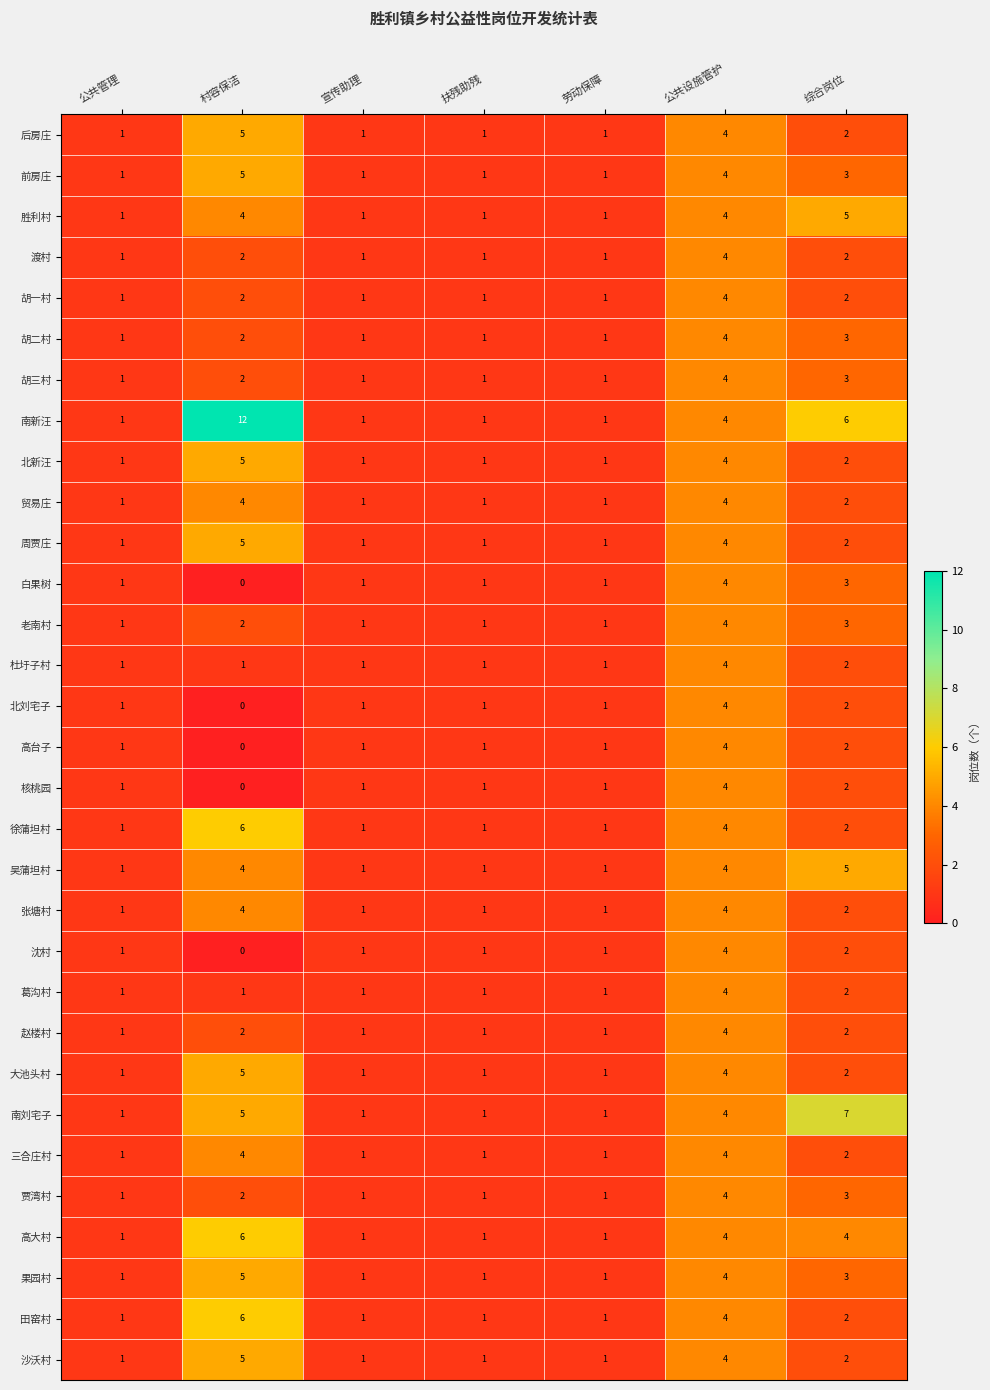

True or false: 老南村 has a value of 3 at 村容保洁.

False